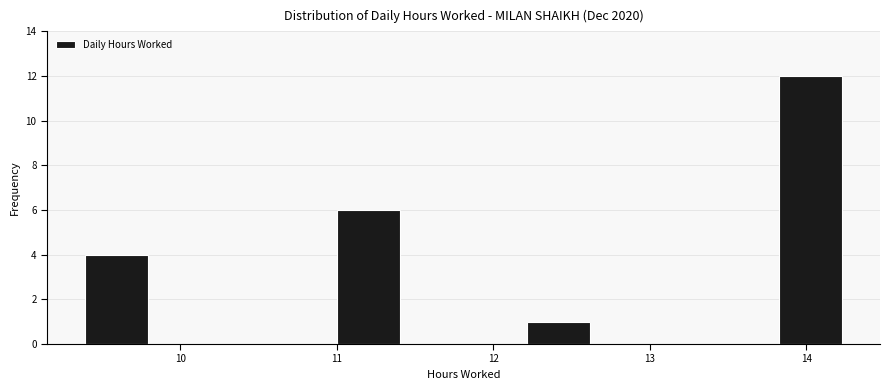

What is the height of the bar covering 12.2 to 12.6 on the x-axis? Neither the bar edges nor the heights are printed on the chart, so give them approximately, as read against the axes.

1